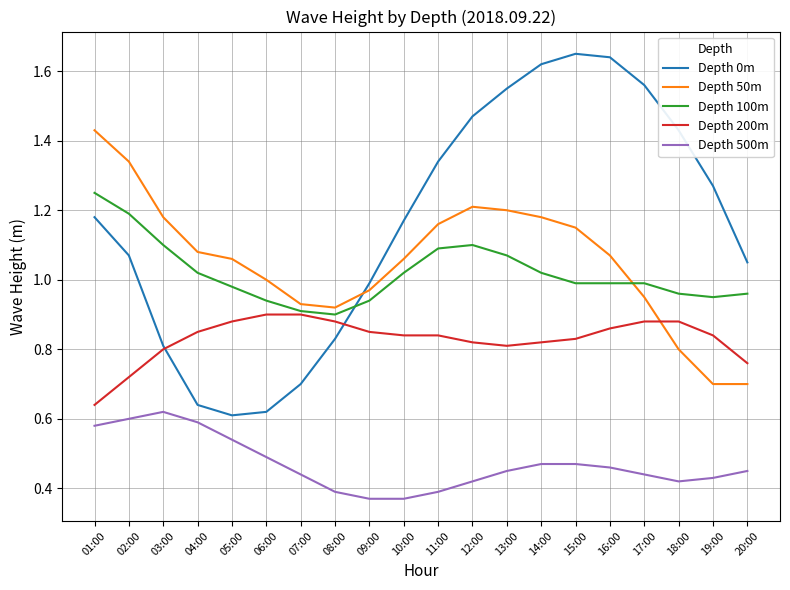

Which series has the widest spread of values?

Depth 0m